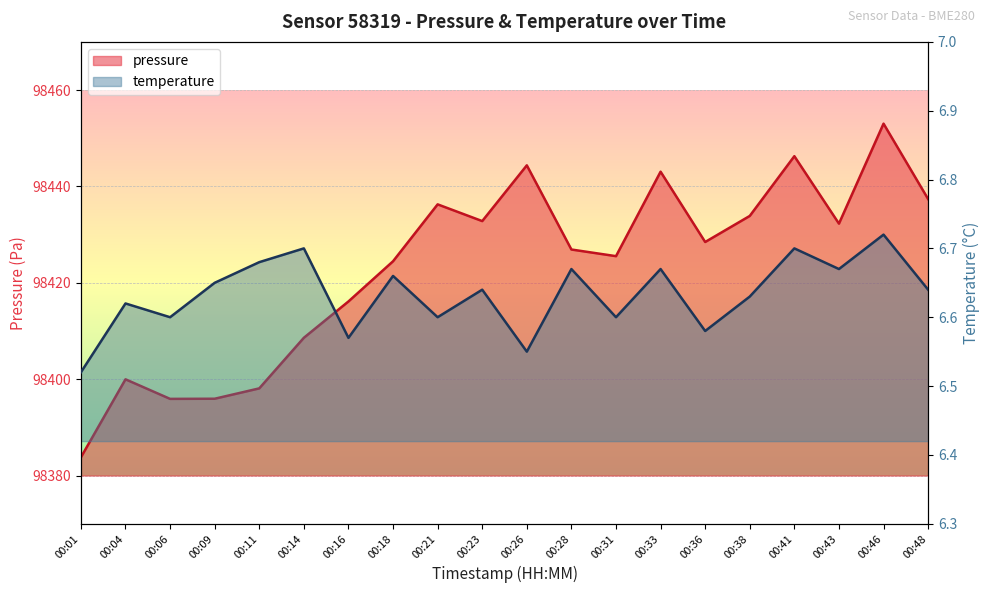

True or false: pressure and temperature cross at least once.

False